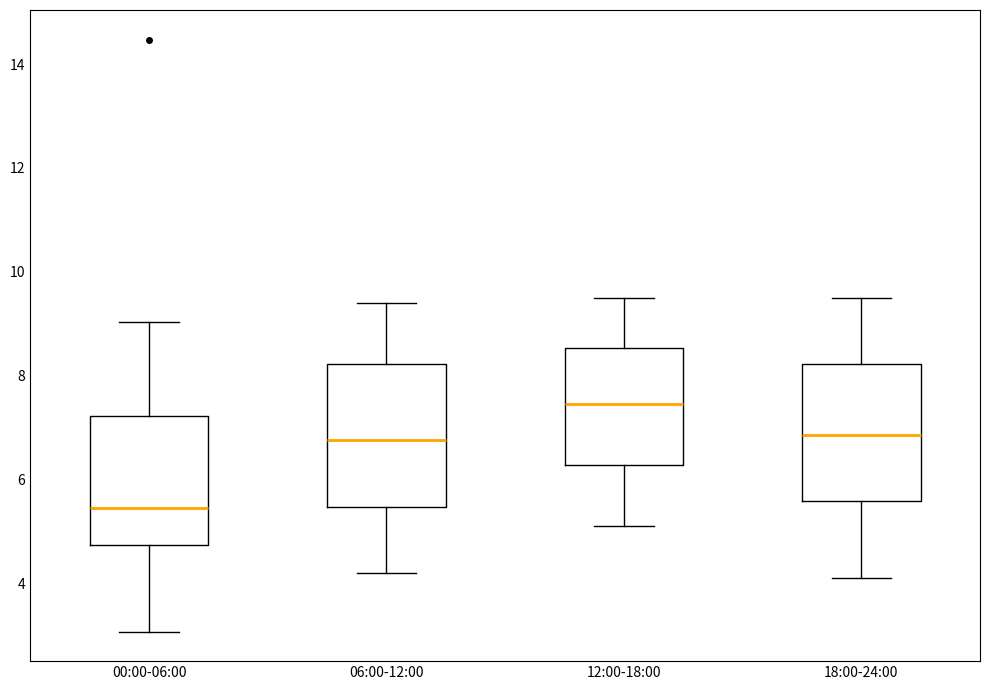

Reading left to right, read every box against the y-axis: the position of its median line, the range the box covers, and the ends of its whiskers. The values are not printed on the chart, so give them approximately, as read against the axis.

00:00-06:00: median 5.4, box 4.8 to 7.2, whiskers 3.0 to 9.0
06:00-12:00: median 6.8, box 5.4 to 8.2, whiskers 4.2 to 9.4
12:00-18:00: median 7.4, box 6.2 to 8.6, whiskers 5.2 to 9.6
18:00-24:00: median 6.8, box 5.6 to 8.2, whiskers 4.2 to 9.6